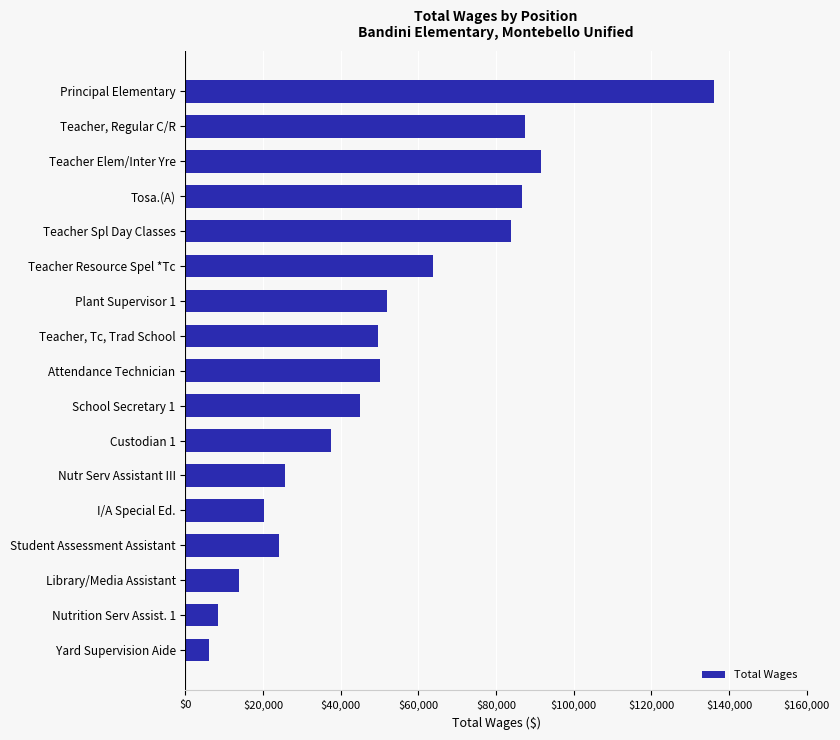

Count the number of data series in this chart.

1